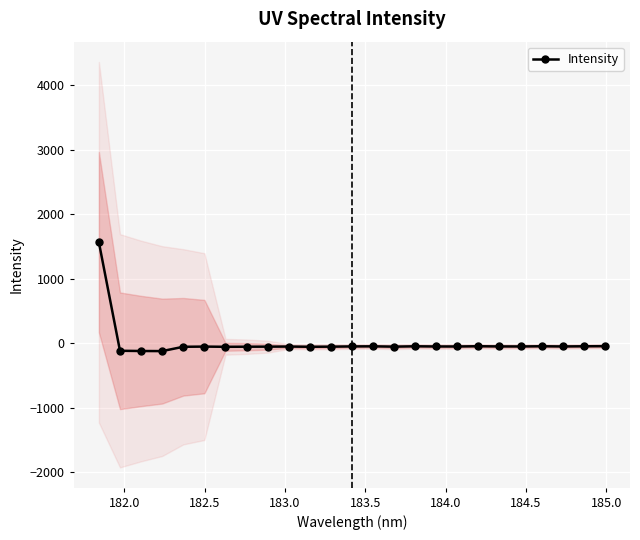

What is the greatest value displayed?

1563.9